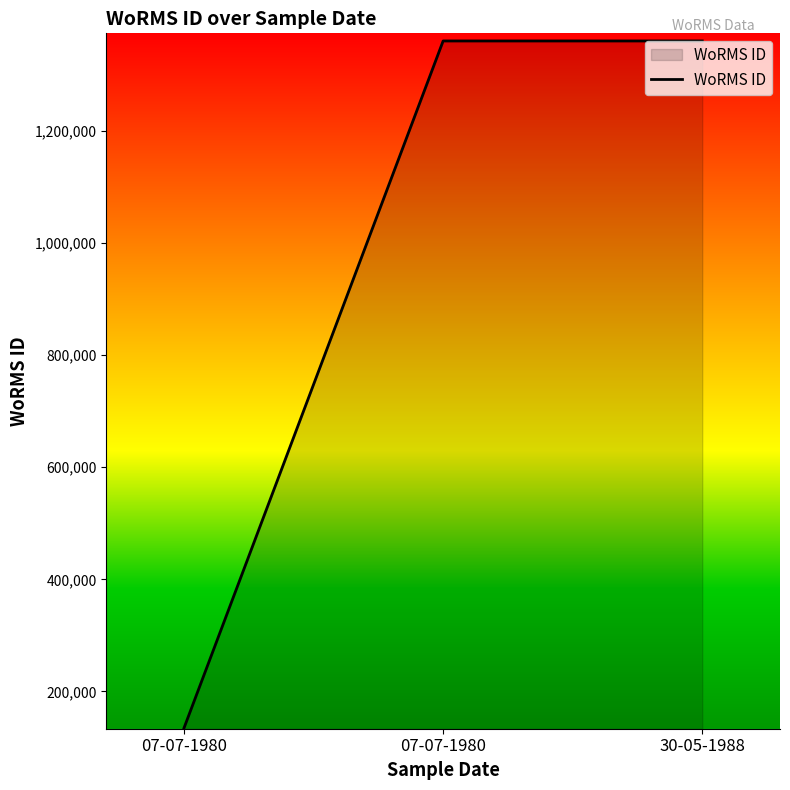

Count the number of categories in the chart.

3